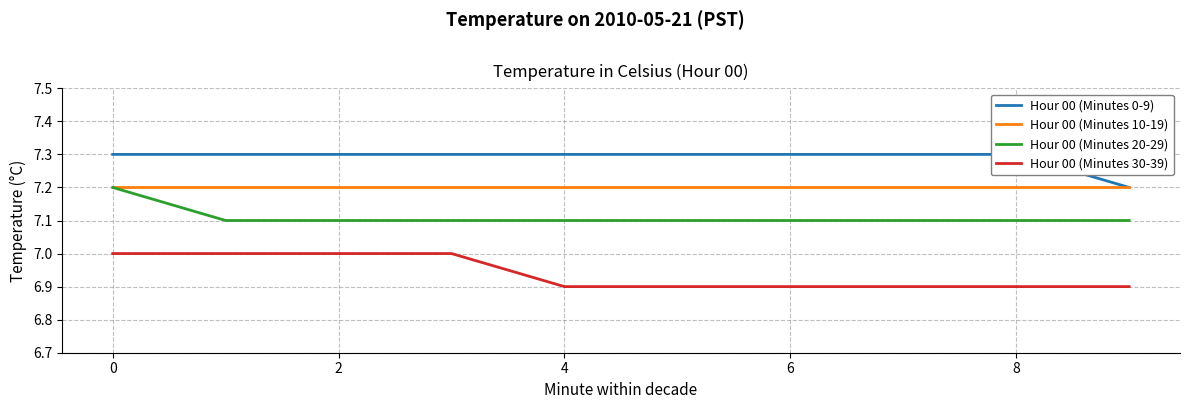

Count the number of categories in the chart.

10